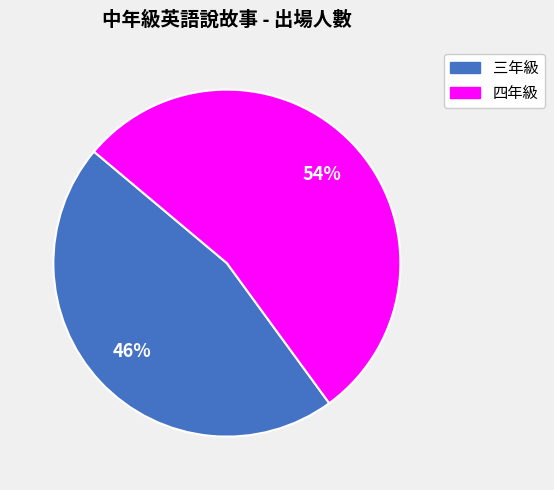

How many segments does this pie chart have?

2